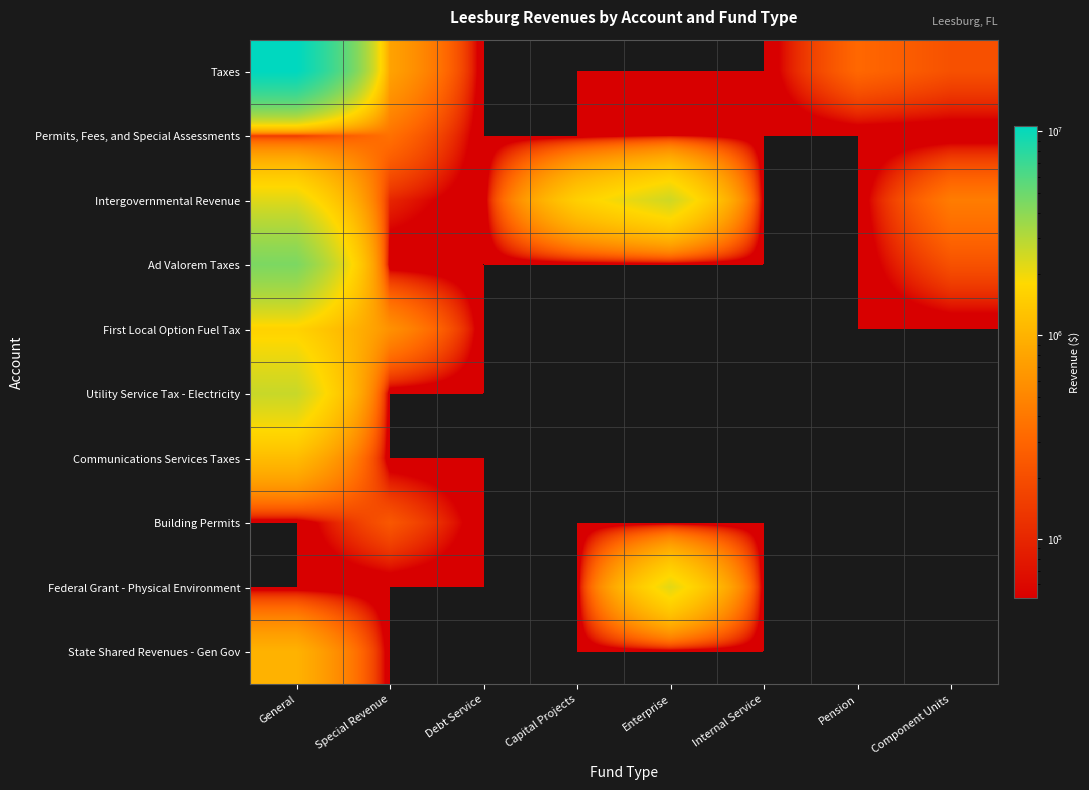

Reading right to left, extract all data points from this chart.

Taxes: Component Units=210569	Pension=312632	Internal Service=0	Enterprise=0	Capital Projects=0	Debt Service=0	Special Revenue=781986	General=10654192
Permits, Fees, and Special Assessments: Component Units=0	Pension=0	Internal Service=0	Enterprise=51275	Capital Projects=0	Debt Service=0	Special Revenue=360683	General=133374
Intergovernmental Revenue: Component Units=429593	Pension=0	Internal Service=0	Enterprise=2514593	Capital Projects=1553909	Debt Service=0	Special Revenue=98866	General=2220336
Ad Valorem Taxes: Component Units=210569	Pension=0	Internal Service=0	Enterprise=0	Capital Projects=0	Debt Service=0	Special Revenue=0	General=4474127
First Local Option Fuel Tax: Component Units=0	Pension=0	Internal Service=0	Enterprise=0	Capital Projects=0	Debt Service=0	Special Revenue=594535	General=1629454
Utility Service Tax - Electricity: Component Units=0	Pension=0	Internal Service=0	Enterprise=0	Capital Projects=0	Debt Service=0	Special Revenue=0	General=2634335
Communications Services Taxes: Component Units=0	Pension=0	Internal Service=0	Enterprise=0	Capital Projects=0	Debt Service=0	Special Revenue=0	General=1155595
Building Permits: Component Units=0	Pension=0	Internal Service=0	Enterprise=0	Capital Projects=0	Debt Service=0	Special Revenue=236944	General=0
Federal Grant - Physical Environment: Component Units=0	Pension=0	Internal Service=0	Enterprise=2189183	Capital Projects=0	Debt Service=0	Special Revenue=0	General=0
State Shared Revenues - Gen Gov: Component Units=0	Pension=0	Internal Service=0	Enterprise=0	Capital Projects=0	Debt Service=0	Special Revenue=0	General=993946